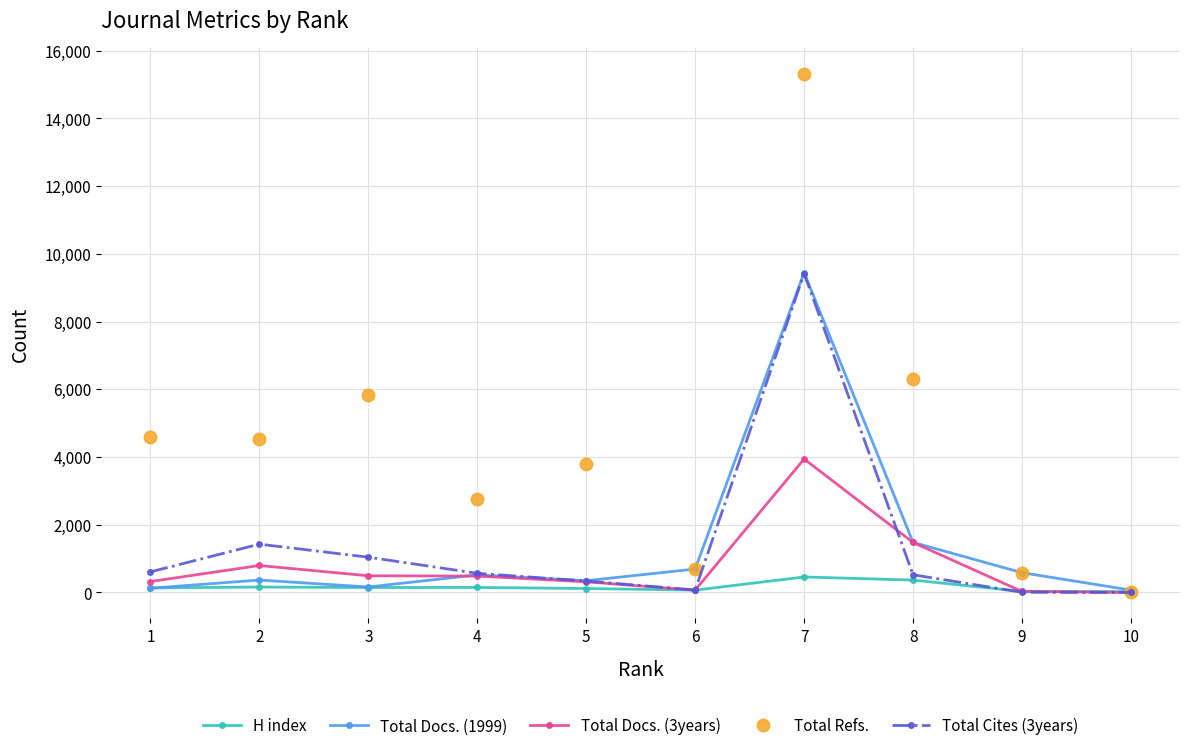

True or false: Total Refs. has more than 1 interior local peaks.

True